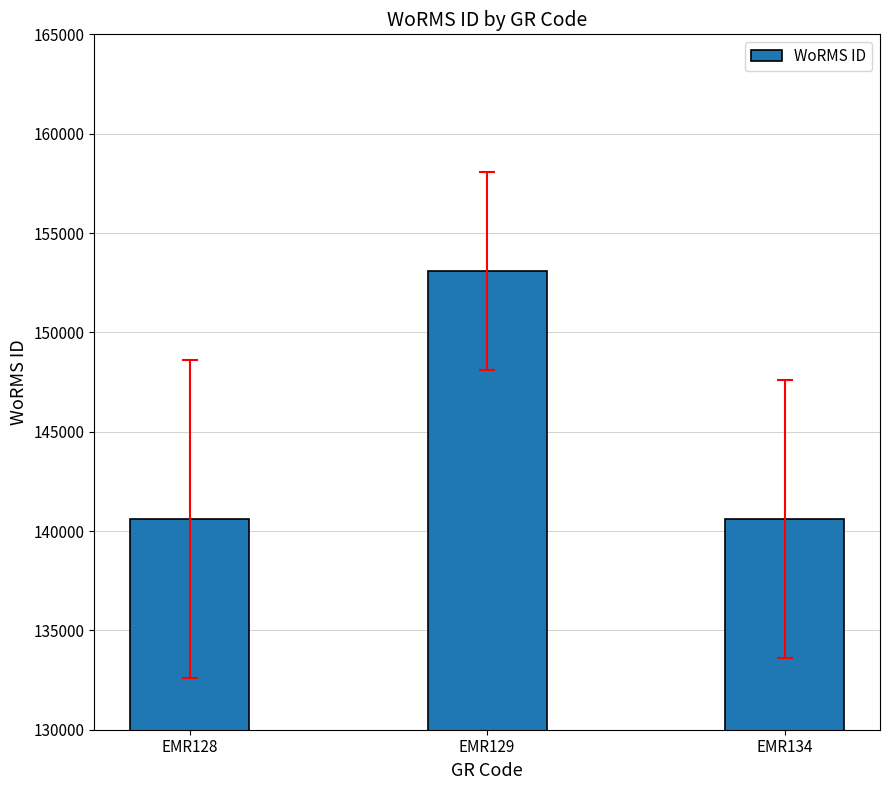

What is the change in value from EMR128 to EMR129?

+12466